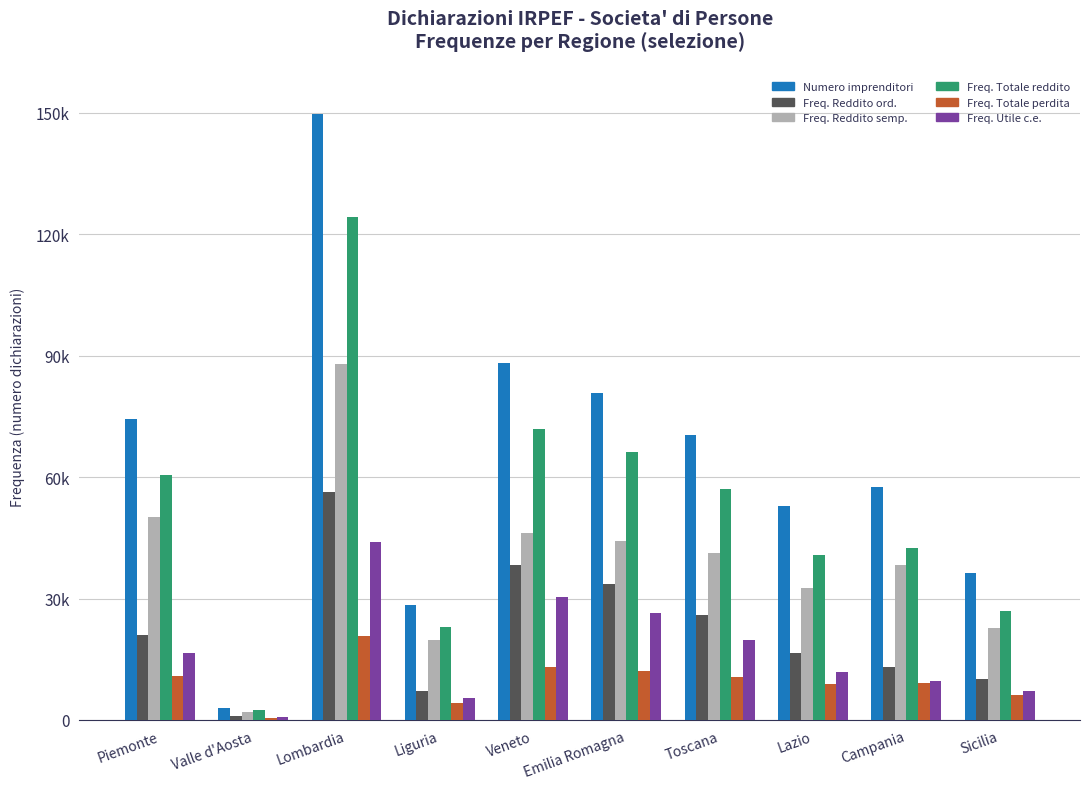

What is the approximate value of Freq. Utile c.e. at Veneto?

30345